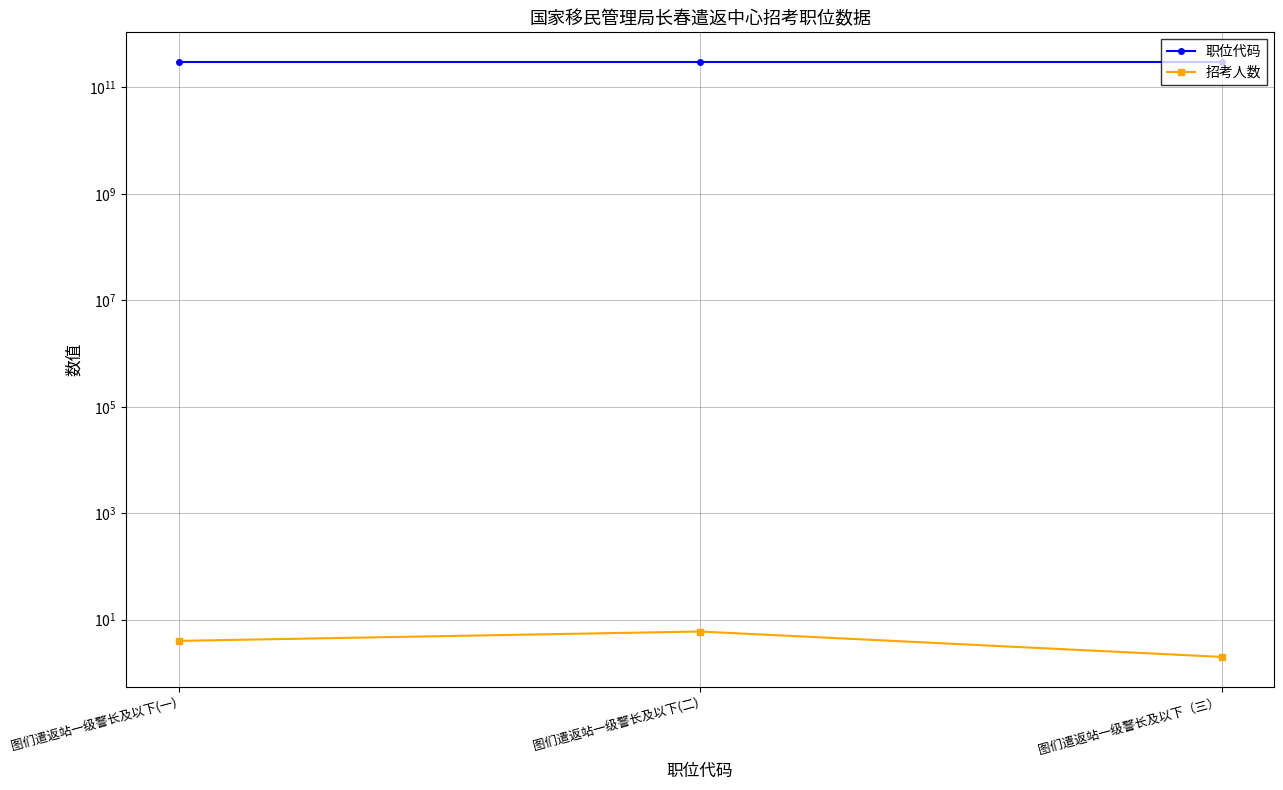

What is the average value of the 招考人数 series?

4